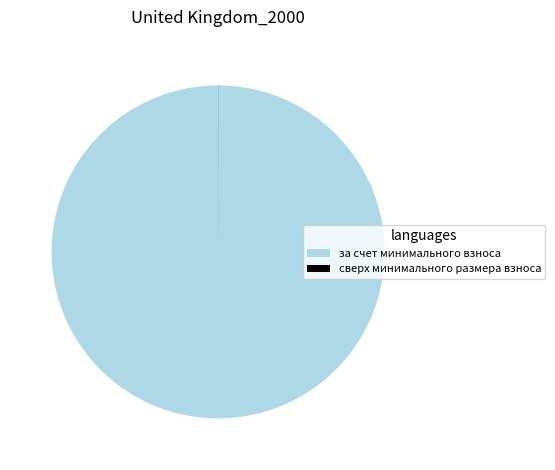

The за счет минимального взноса slice represents 100% of the pie. True or false?

True